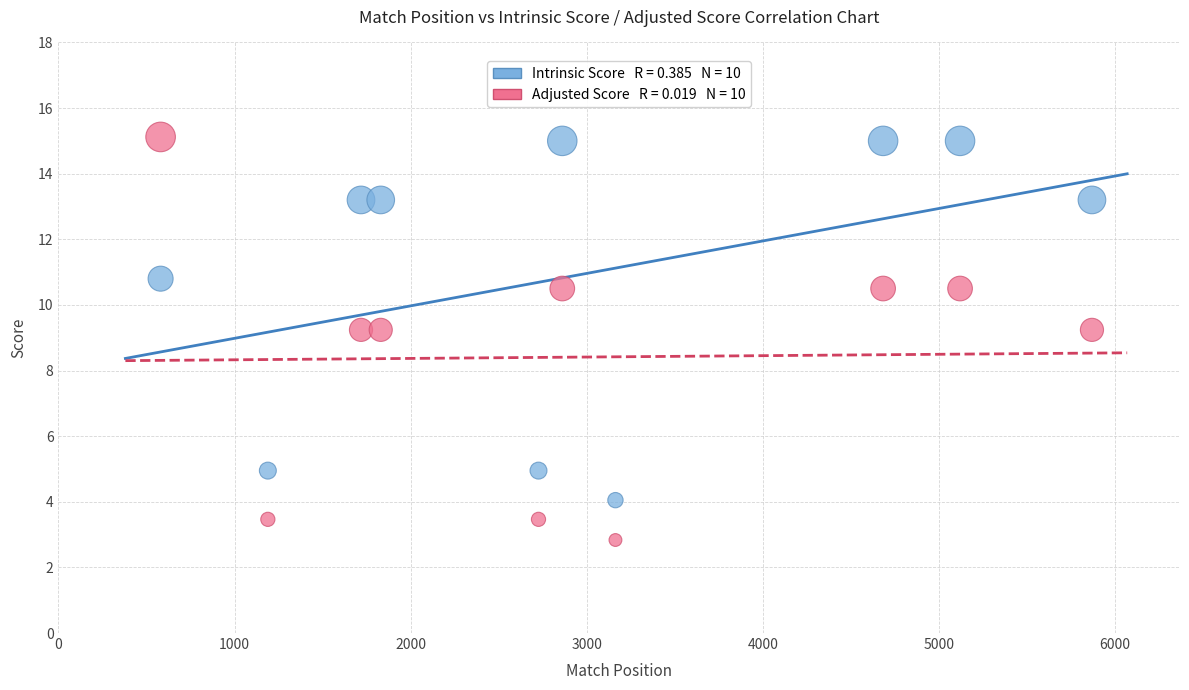

Across all data points, what is the range of Y values (max minus min)?

12.3